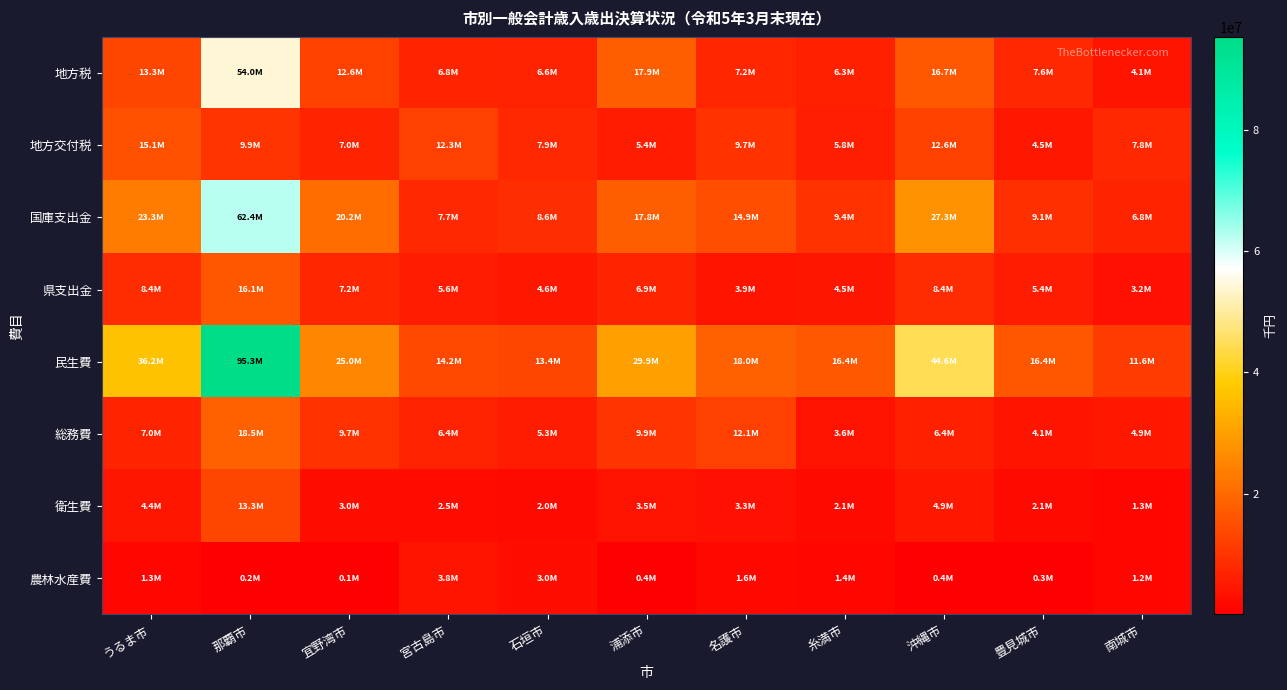

Reading right to left, list all the values displayed in this chart.

地方税: 南城市=4072809	豊見城市=7638603	沖縄市=16682797	糸満市=6250676	名護市=7226912	浦添市=17894332	石垣市=6608550	宮古島市=6829890	宜野湾市=12599329	那覇市=54048320	うるま市=13274889
地方交付税: 南城市=7789802	豊見城市=4536838	沖縄市=12640954	糸満市=5837649	名護市=9734064	浦添市=5421549	石垣市=7864352	宮古島市=12282647	宜野湾市=6953867	那覇市=9878818	うるま市=15076297
国庫支出金: 南城市=6794617	豊見城市=9119143	沖縄市=27306828	糸満市=9393311	名護市=14857877	浦添市=17784977	石垣市=8640544	宮古島市=7720169	宜野湾市=20229454	那覇市=62424083	うるま市=23252783
県支出金: 南城市=3231996	豊見城市=5440393	沖縄市=8386619	糸満市=4460015	名護市=3880560	浦添市=6904575	石垣市=4632043	宮古島市=5638677	宜野湾市=7160234	那覇市=16119145	うるま市=8374420
民生費: 南城市=11588250	豊見城市=16402878	沖縄市=44580091	糸満市=16444005	名護市=18011609	浦添市=29857833	石垣市=13414138	宮古島市=14187889	宜野湾市=25005015	那覇市=95348167	うるま市=36207754
総務費: 南城市=4873570	豊見城市=4147362	沖縄市=6353790	糸満市=3577757	名護市=12075934	浦添市=9878595	石垣市=5290313	宮古島市=6442514	宜野湾市=9653232	那覇市=18539648	うるま市=7015815
衛生費: 南城市=1284733	豊見城市=2075679	沖縄市=4896250	糸満市=2084810	名護市=3253344	浦添市=3489554	石垣市=2048121	宮古島市=2515182	宜野湾市=3013128	那覇市=13260521	うるま市=4430143
農林水産費: 南城市=1217406	豊見城市=312419	沖縄市=396245	糸満市=1396991	名護市=1600696	浦添市=379867	石垣市=2963838	宮古島市=3849001	宜野湾市=65678	那覇市=184167	うるま市=1316007